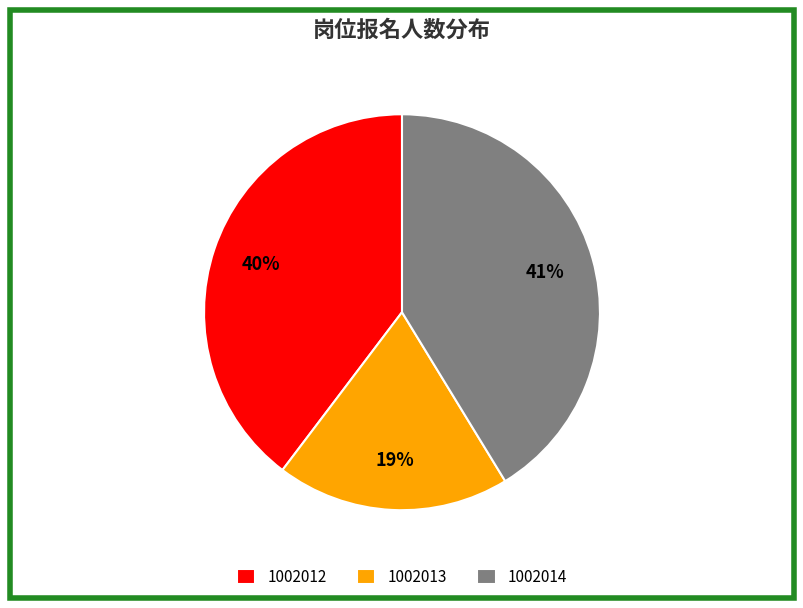

Does 1002012 account for over 50% of the chart?

No